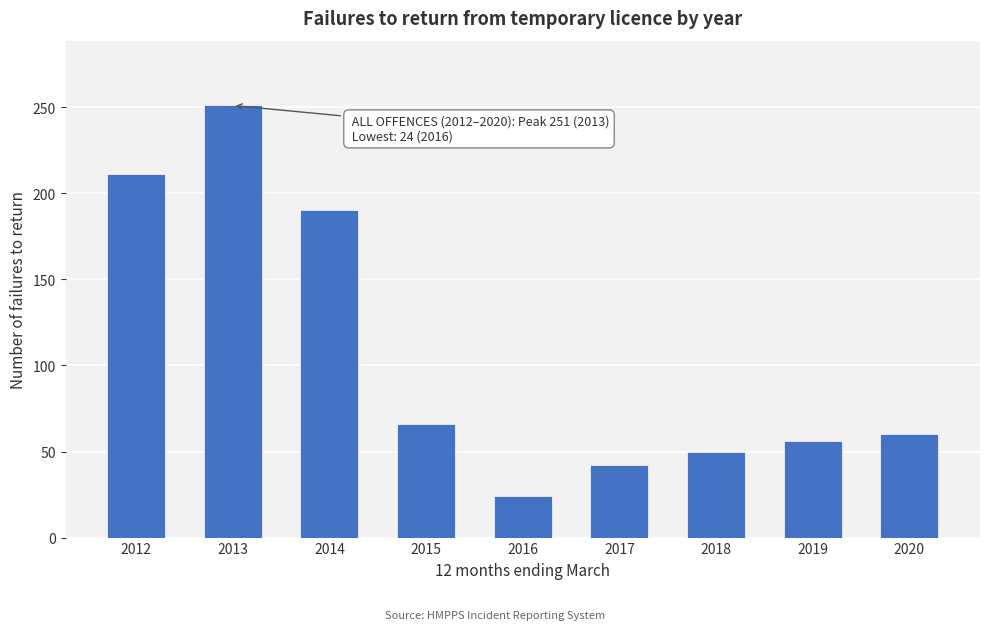

Reading left to right, transcribe all the data shown in this chart.

2012=211	2013=251	2014=190	2015=66	2016=24	2017=42	2018=50	2019=56	2020=60